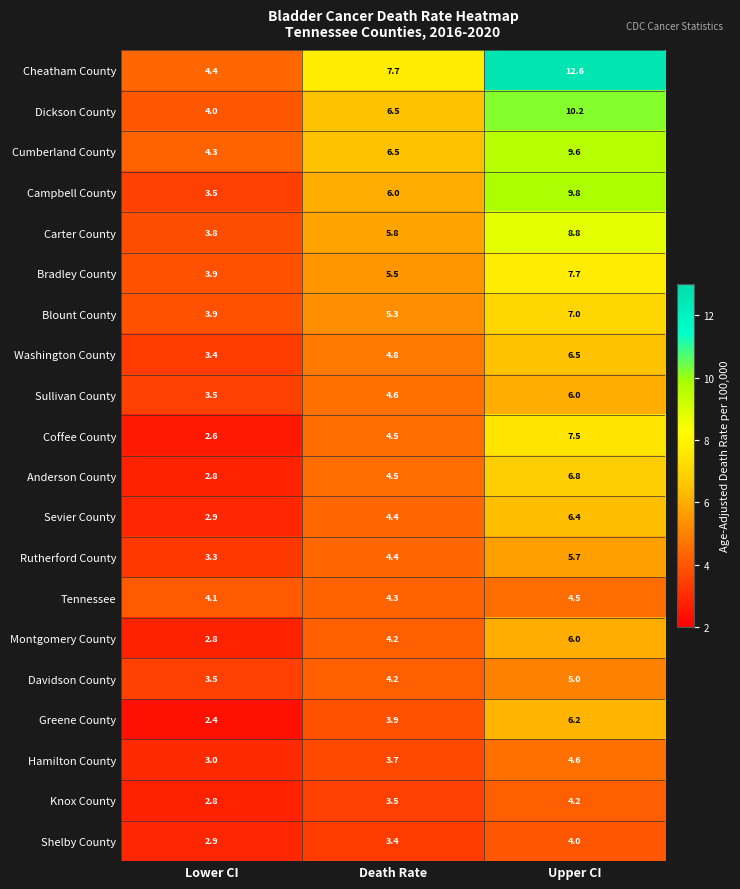

Between Lower CI and Upper CI, which series saw the biggest shift?

Cheatham County